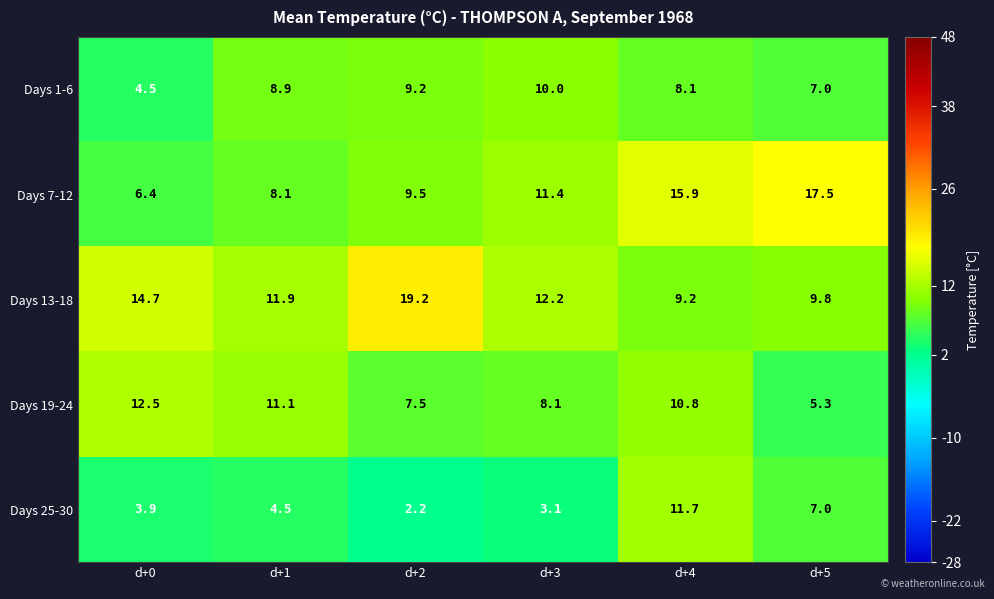

Where does the Days 13-18 series first go above 12?

d+0